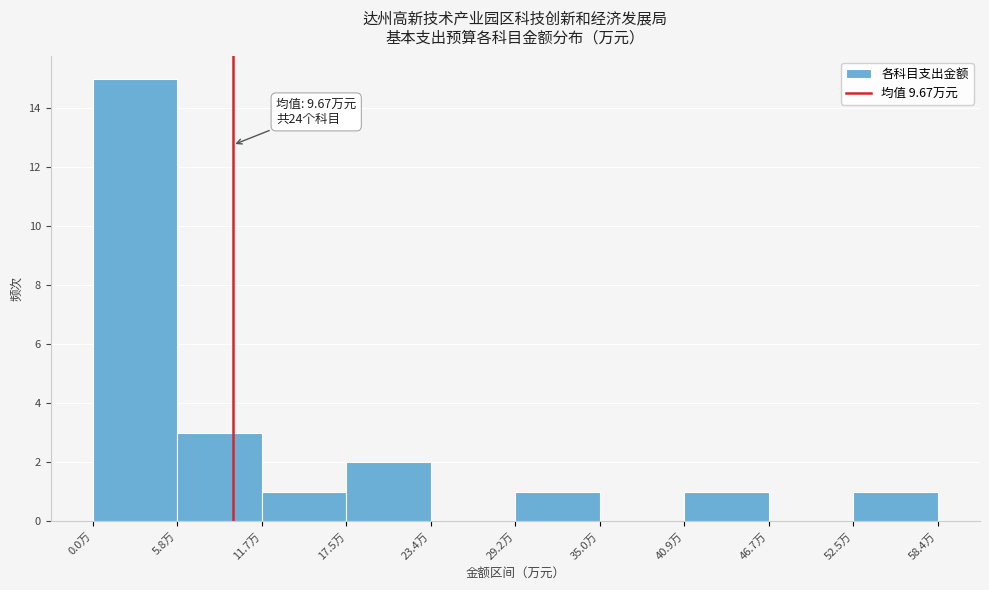

Which range on the x-axis has the tallest bar?

0 to 6